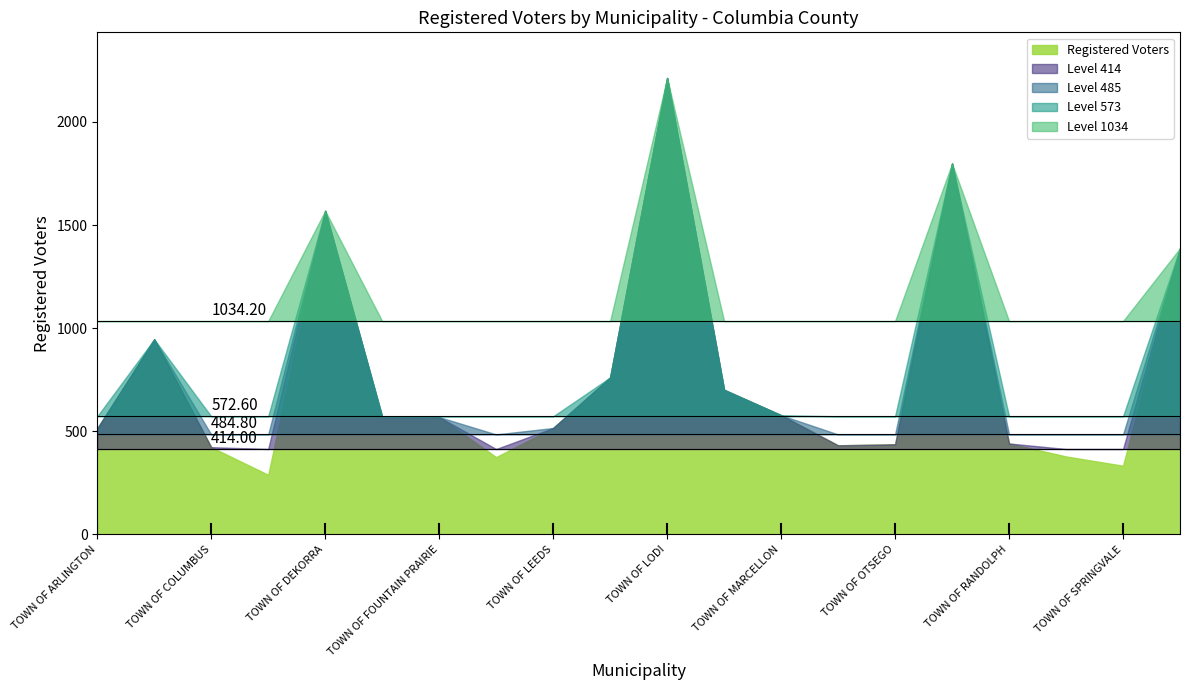

Reading left to right, transcribe all the data shown in this chart.

514	946	423	289	1569	569	569	375	516	761	2213	701	578	432	437	1798	441	378	333	1387